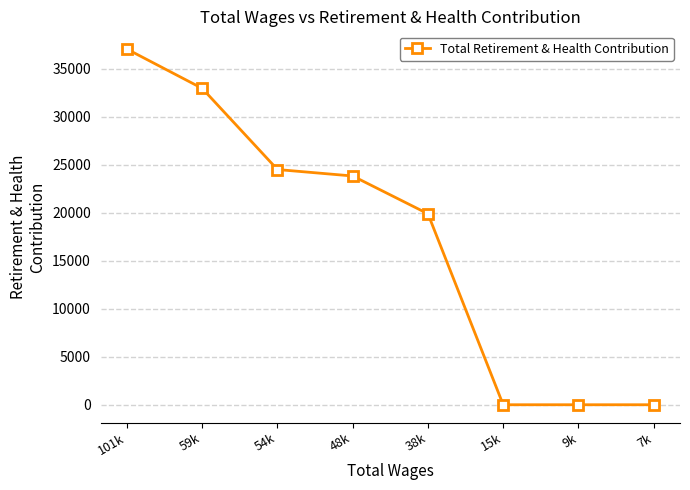

What is the maximum value shown in the chart?

37065